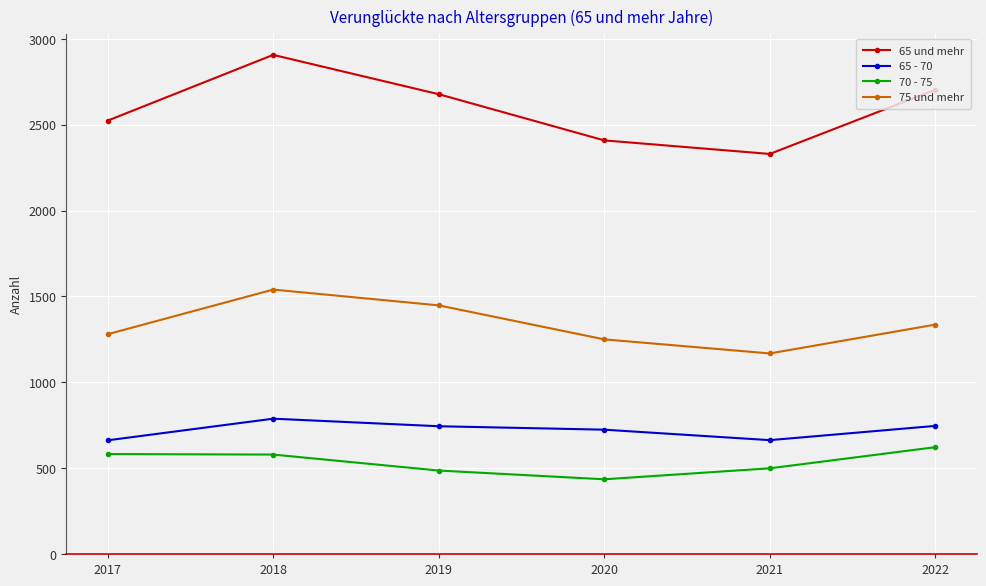

How many values in the 75 und mehr series are below 1336?

3